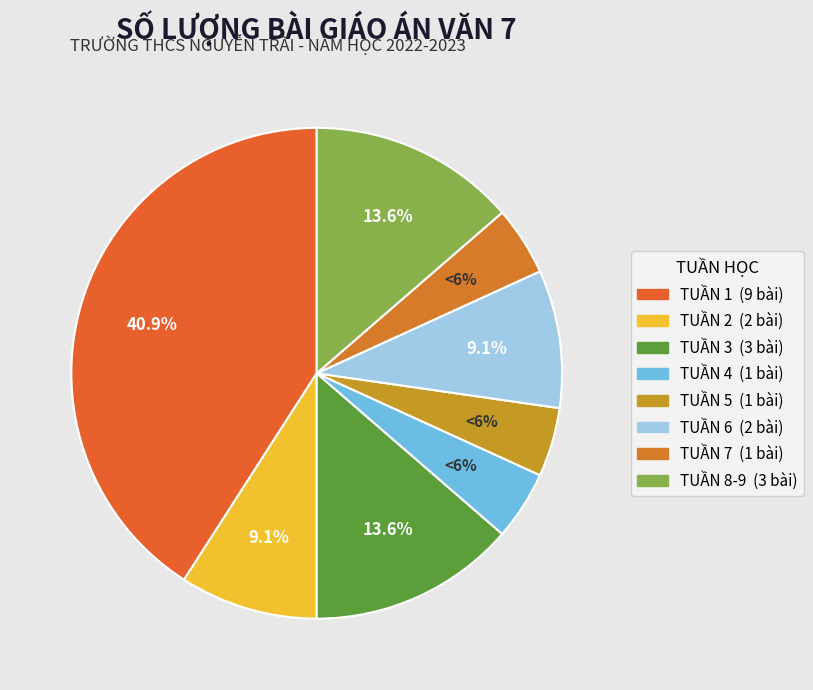

Combined, do TUẦN 2 and TUẦN 8-9 account for over 50%?

No